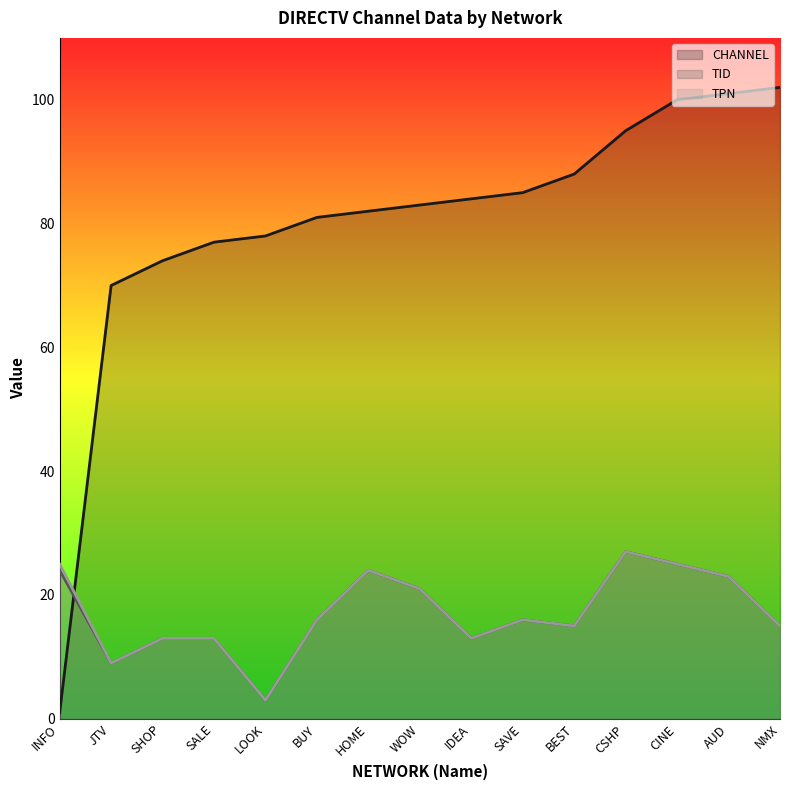

What is the highest value of the TPN series?

27